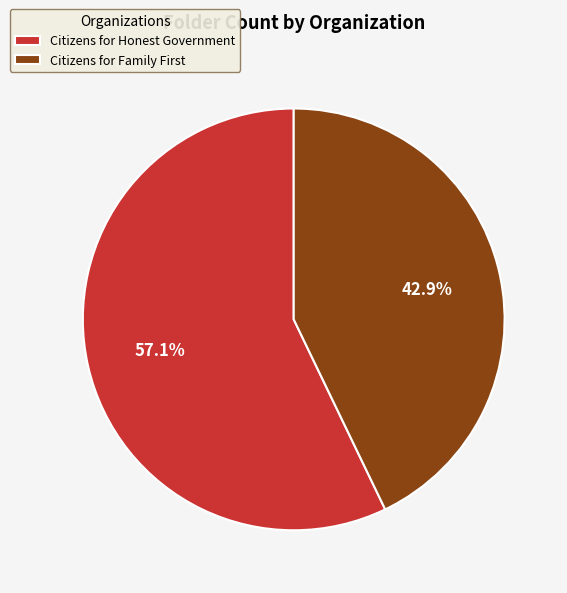

What portion of the pie excludes Citizens for Honest Government?

42.9%